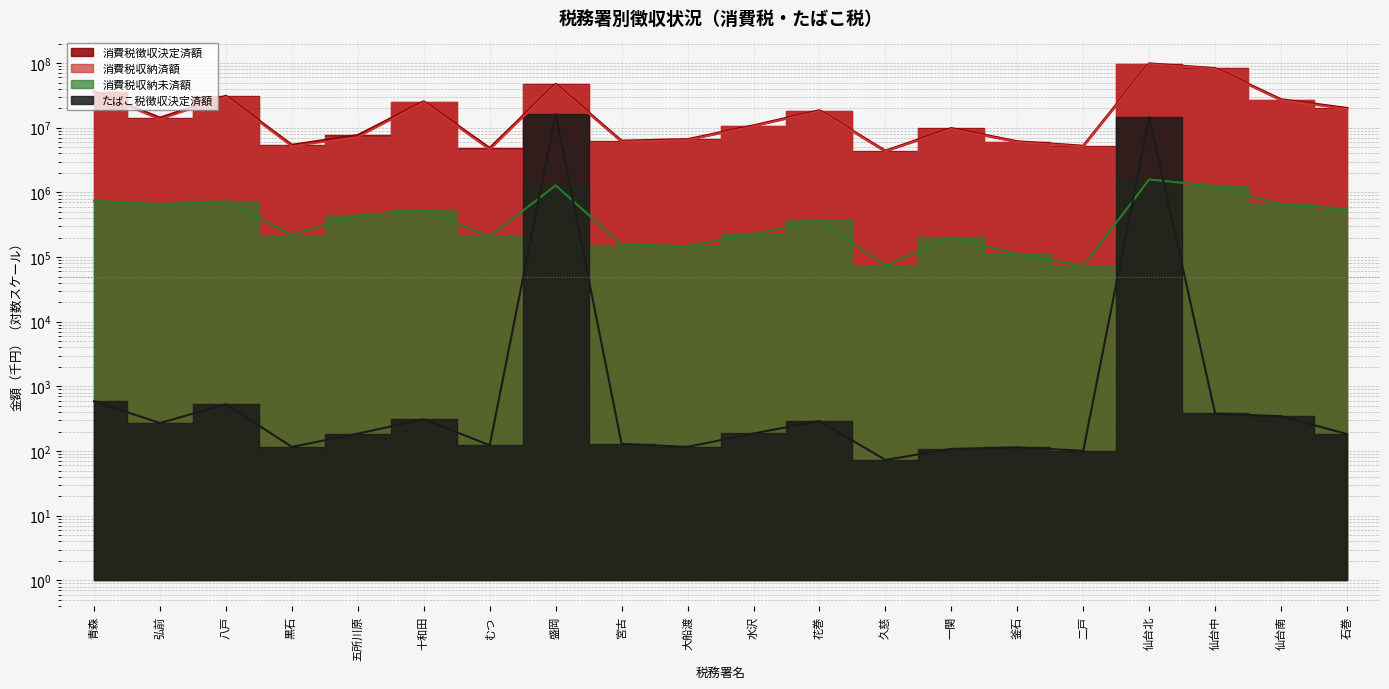

What is the sum of the 消費税収納済額 values at むつ and 仙台北?

100571697